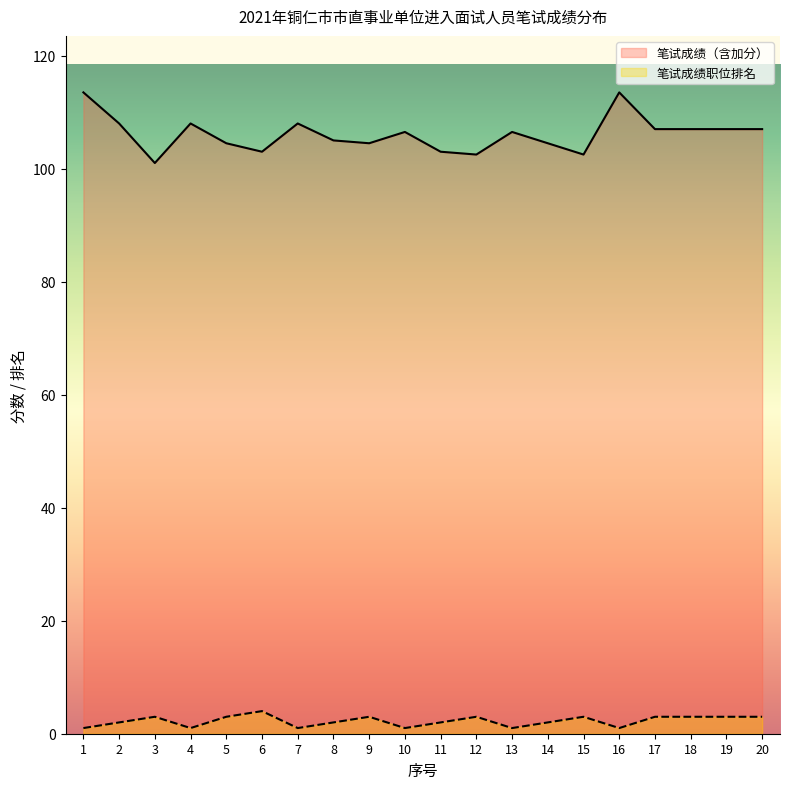

What is the total value across all series at 11?

105.0